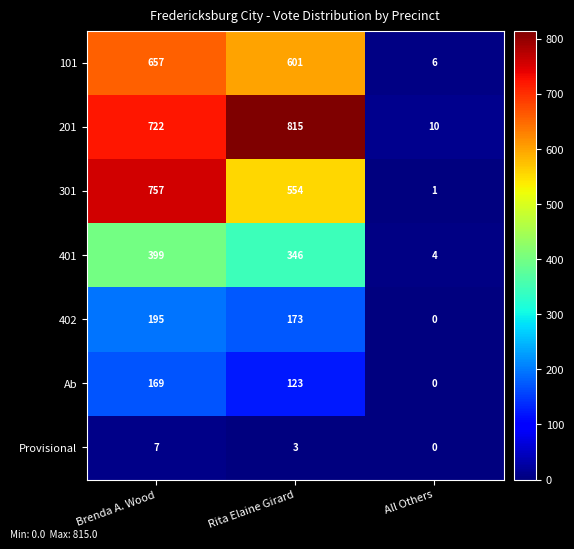

Reading left to right, transcribe all the data shown in this chart.

101: 657	601	6
201: 722	815	10
301: 757	554	1
401: 399	346	4
402: 195	173	0
Ab: 169	123	0
Provisional: 7	3	0